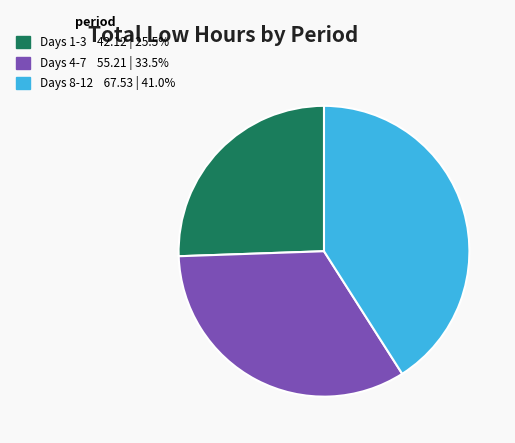

Is there a majority slice in this chart?

No